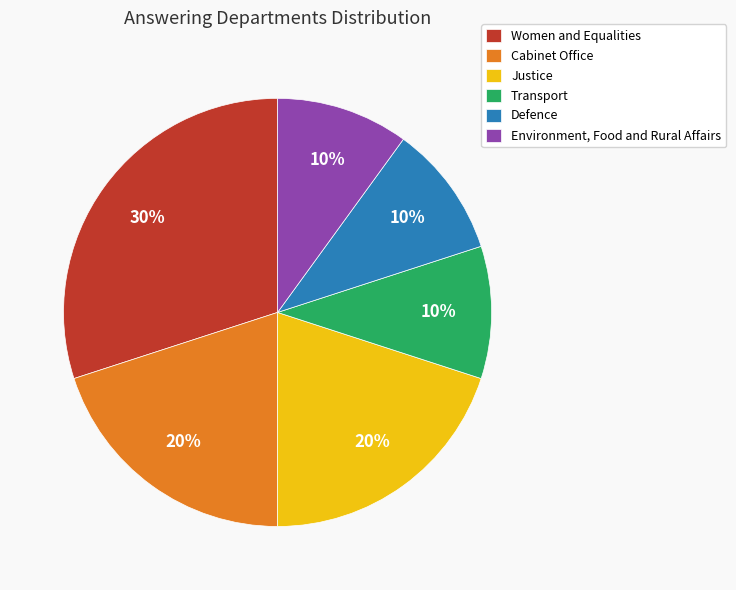

Does Women and Equalities represent more than half of the total?

No